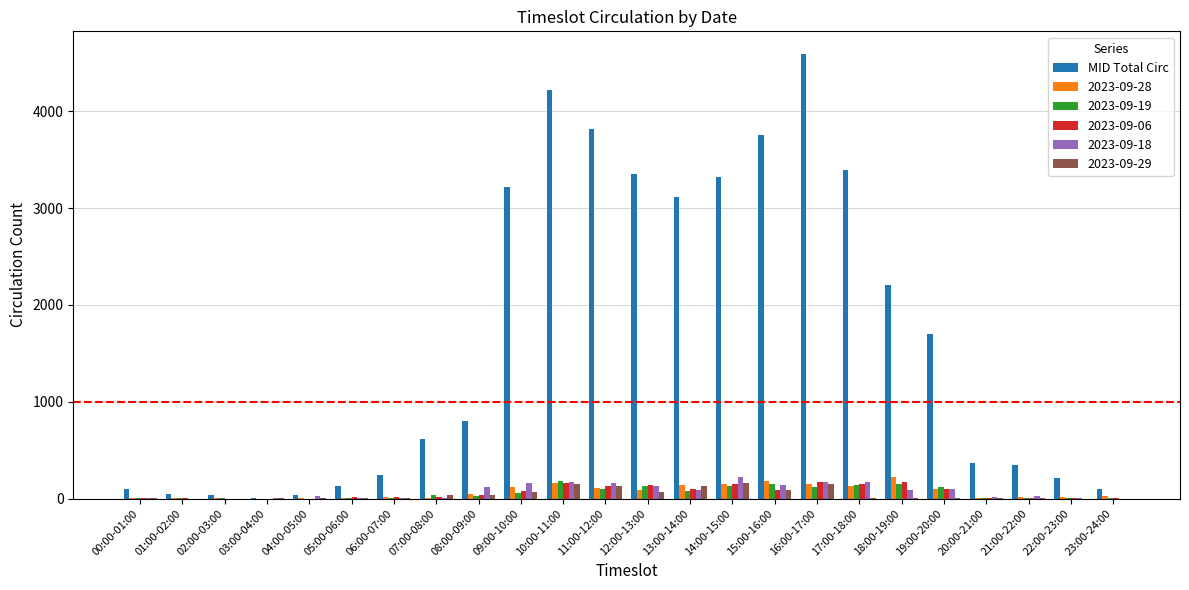

Which label corresponds to the largest value in the chart?

16:00-17:00